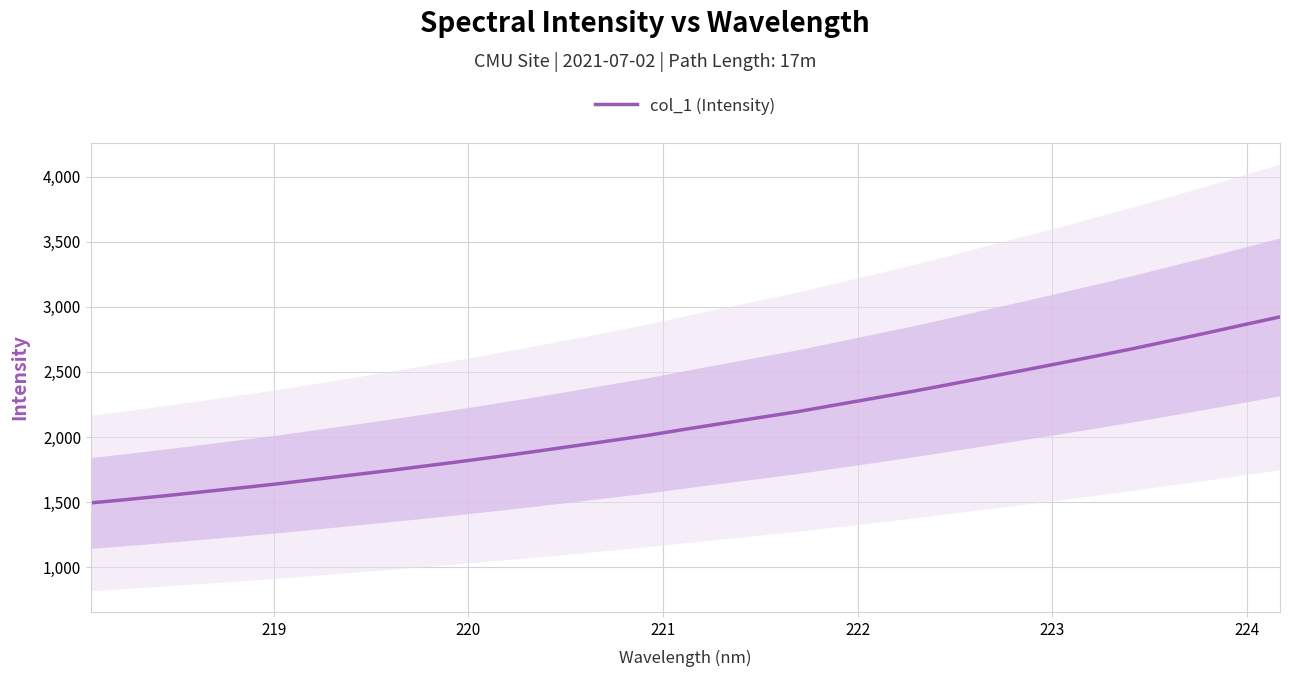

What is the maximum value for col_1 (Intensity)?

2922.6